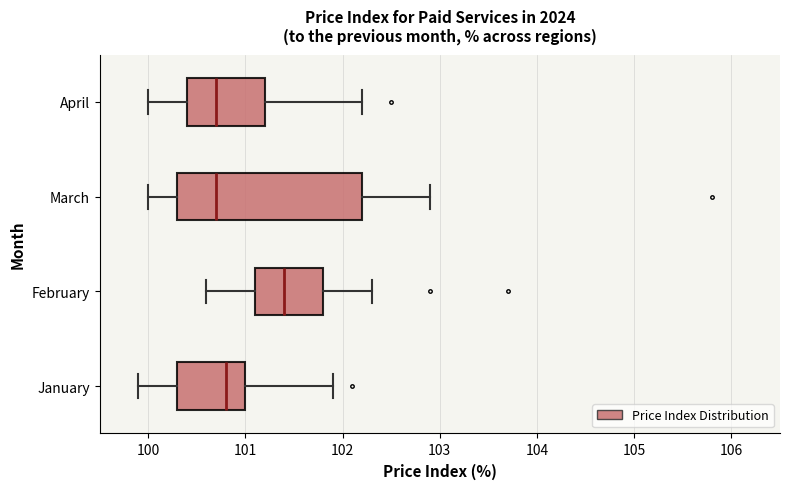

Comparing the boxes themselves (not the whiskers), which one is the widest?

March